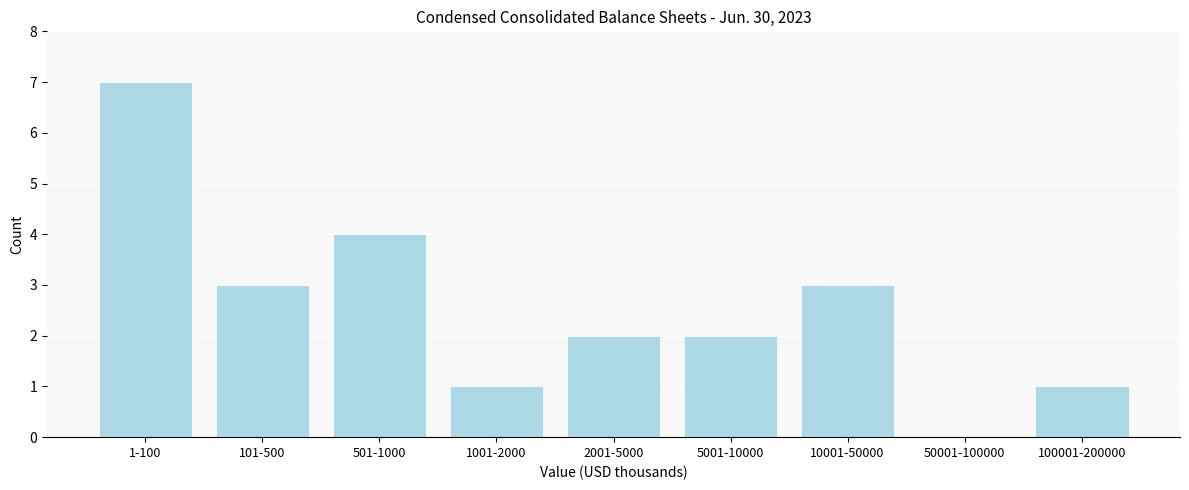

Reading left to right, list all the values displayed in this chart.

1-100=7	101-500=3	501-1000=4	1001-2000=1	2001-5000=2	5001-10000=2	10001-50000=3	50001-100000=0	100001-200000=1